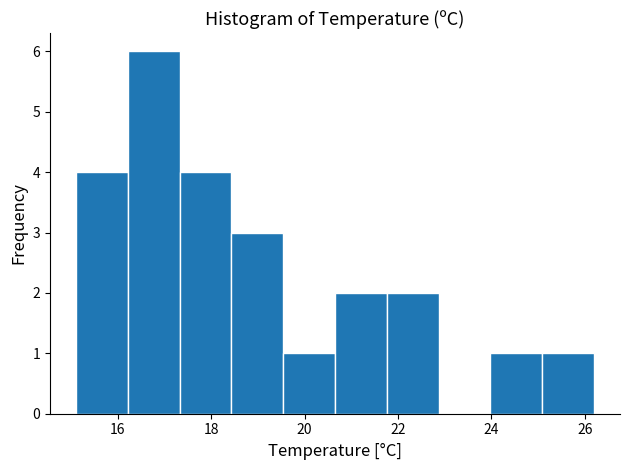

Reading left to right, transcribe this chart: for each bar, give the range it covers on the x-axis and its height. Neither the bar edges nor the heights are printed on the chart, so give them approximately, as read against the axes.

15.2 to 16.2: 4
16.2 to 17.4: 6
17.4 to 18.4: 4
18.4 to 19.6: 3
19.6 to 20.6: 1
20.6 to 21.8: 2
21.8 to 22.8: 2
22.8 to 24.0: 0
24.0 to 25.0: 1
25.0 to 26.2: 1